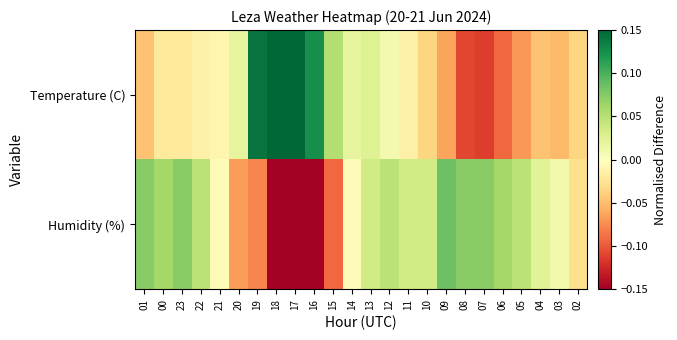

At which category does the chart reach its peak across all series?

18